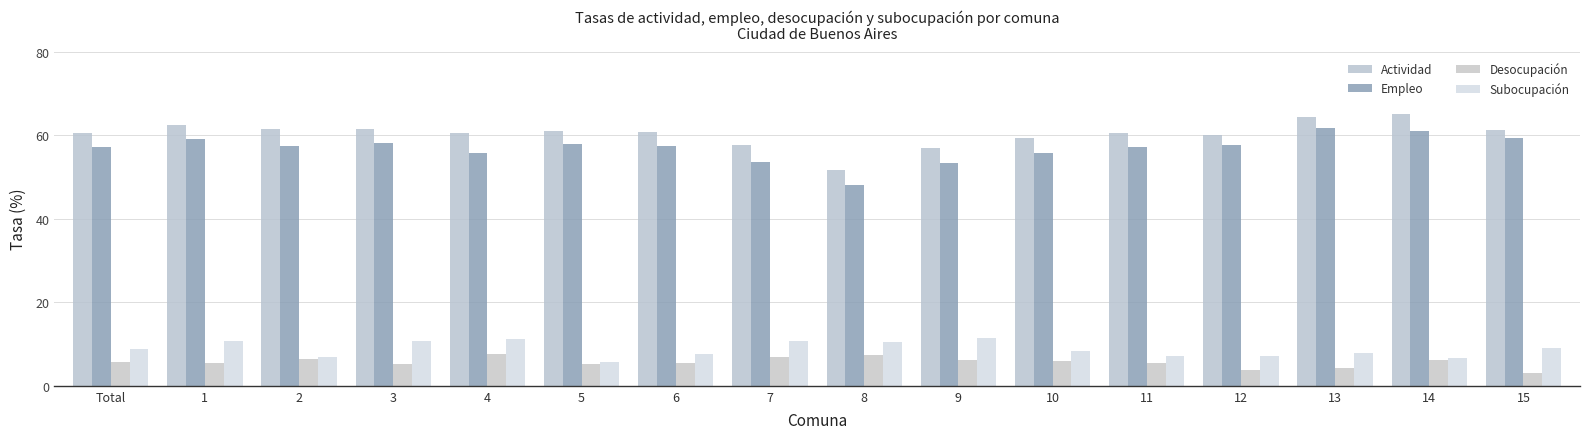

Are the bars grouped side by side (vs. stacked)?

Yes